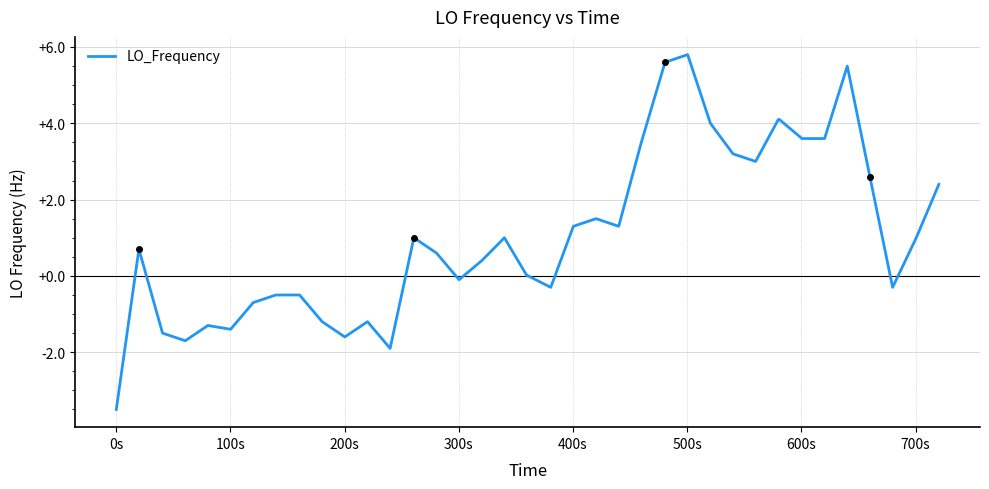

What is the greatest value displayed?

5.8